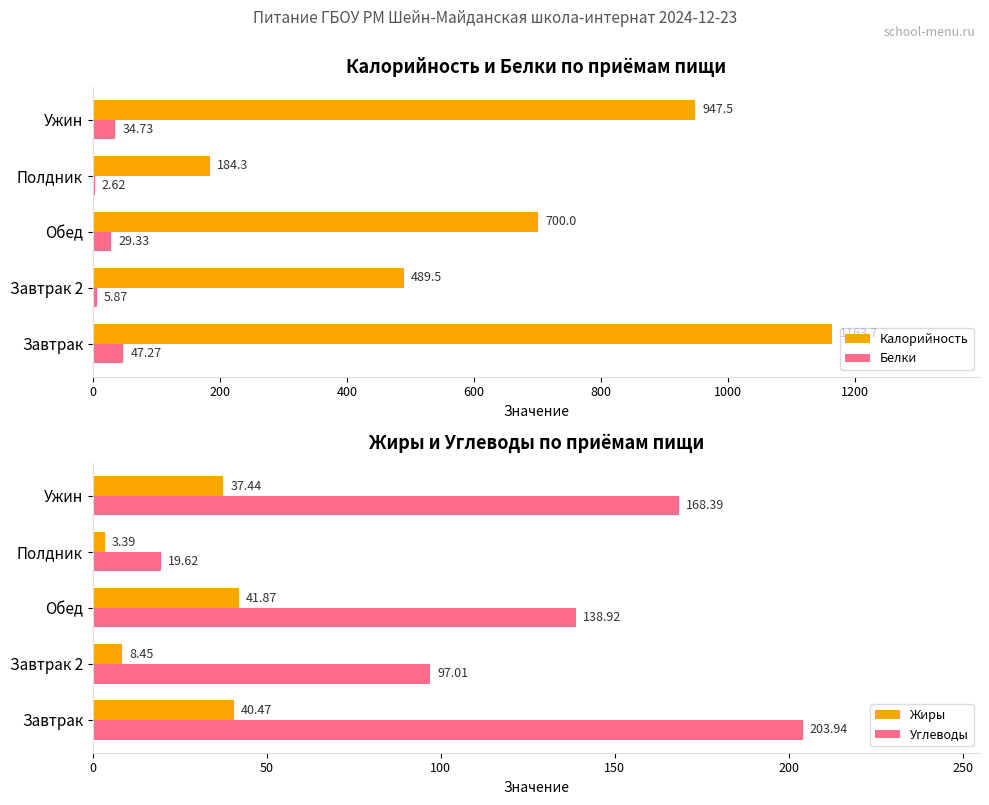

What is the sum of all Белки values?

119.8